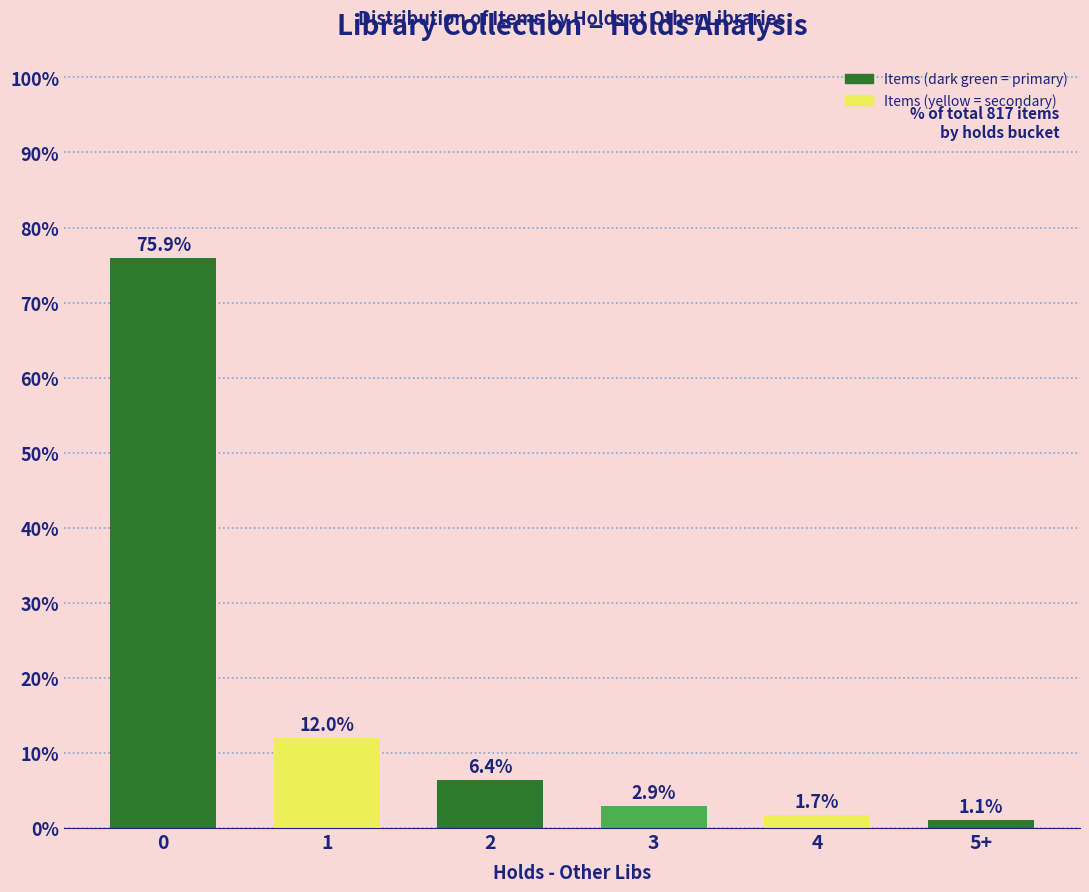

Reading right to left, transcribe all the data shown in this chart.

5+=1.1	4=1.7	3=2.9	2=6.4	1=12.0	0=75.9